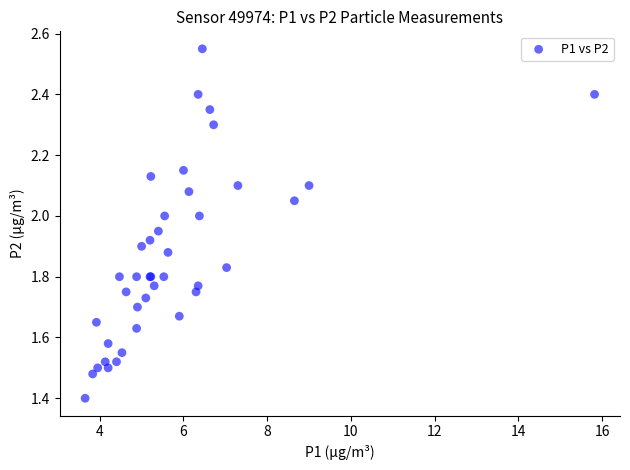

What Y value in the scatter plot is closest to 1?

1.4